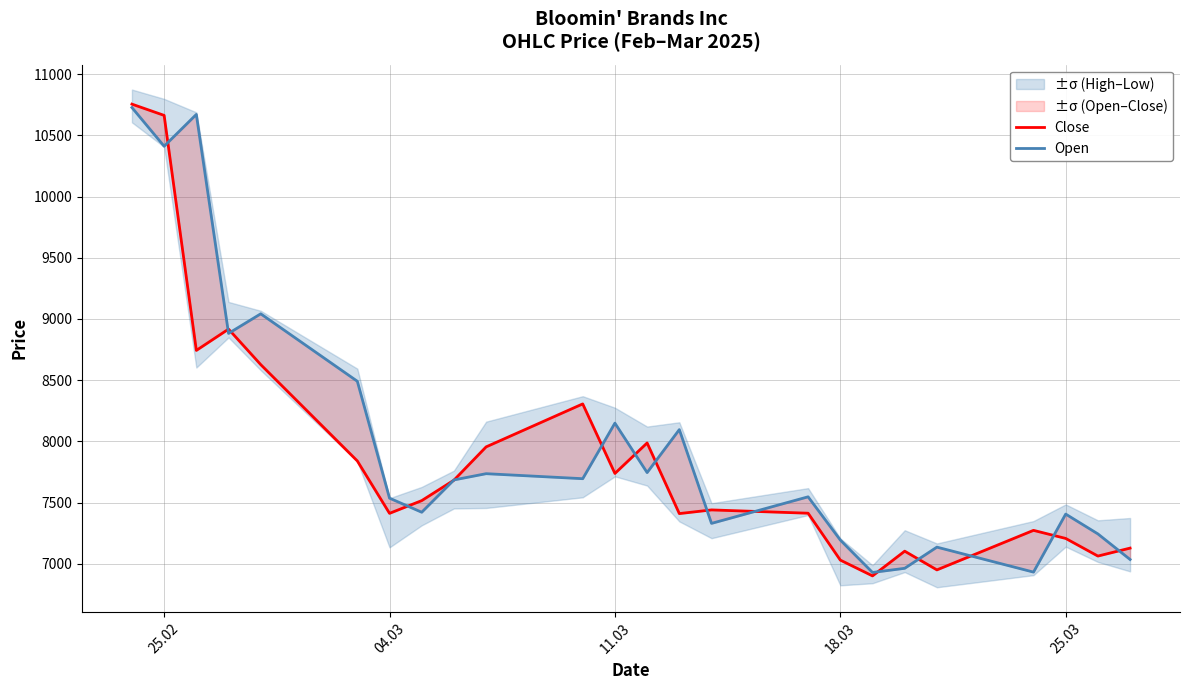

How many values in the Close series are below 7516?

12